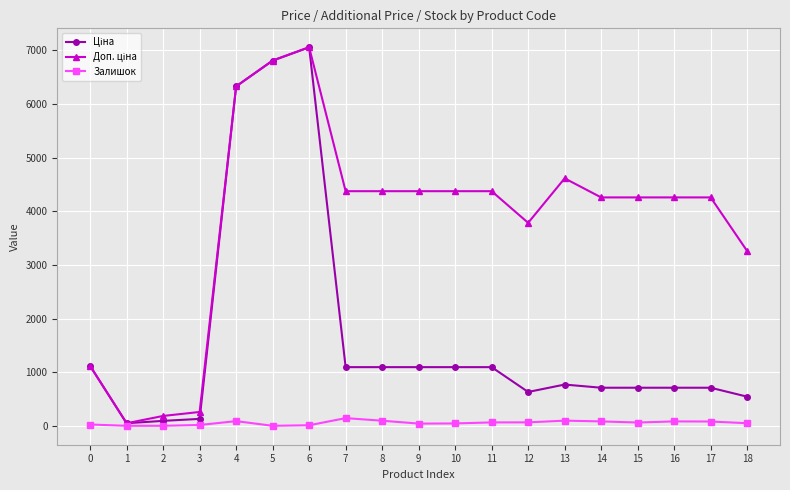

What is the maximum value shown in the chart?

7057.5